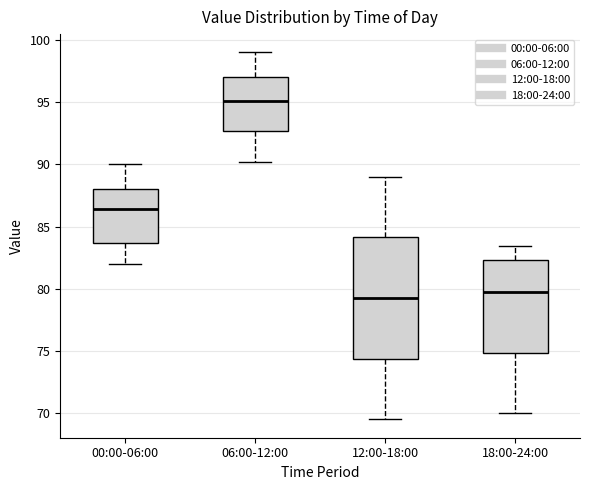

Where does the median line of the box for 12:00-18:00 sit on the y-axis? The values are not printed on the chart, so give them approximately, as read against the axis.

79.5